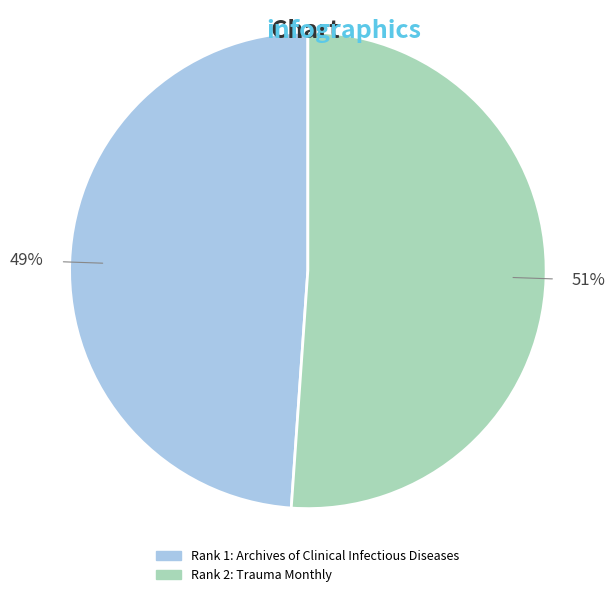

To the nearest percent, what is the average slice percentage?

50%